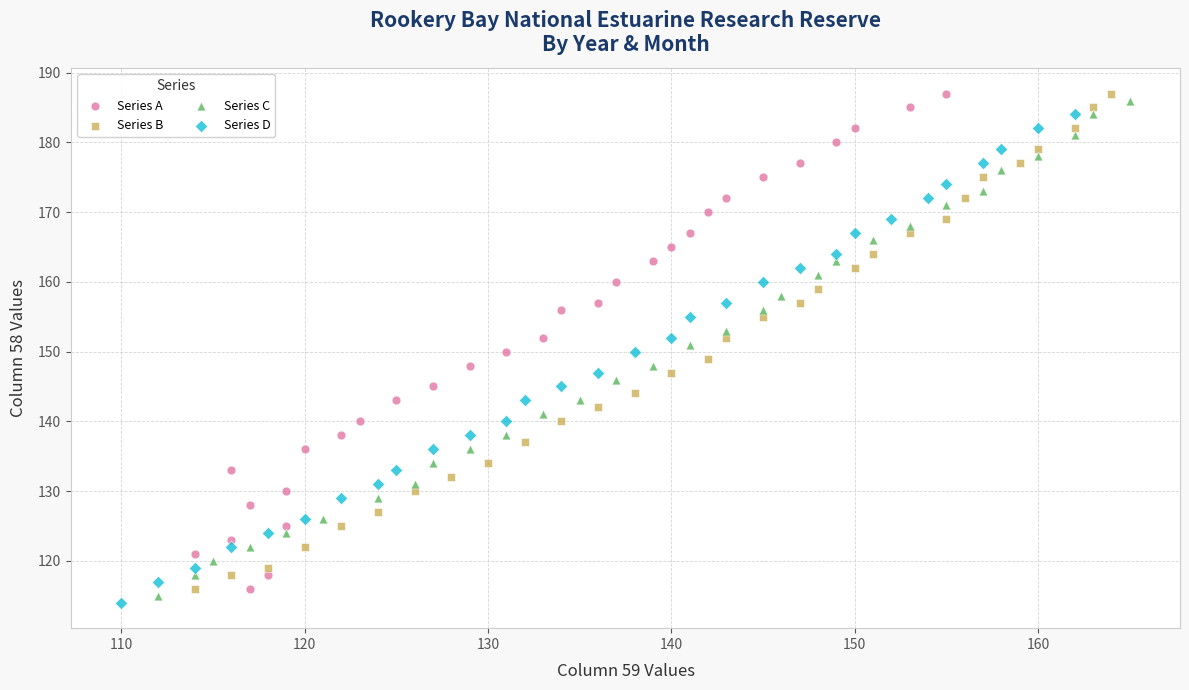

What are all the series names shown in the legend?

Series A, Series B, Series C, Series D